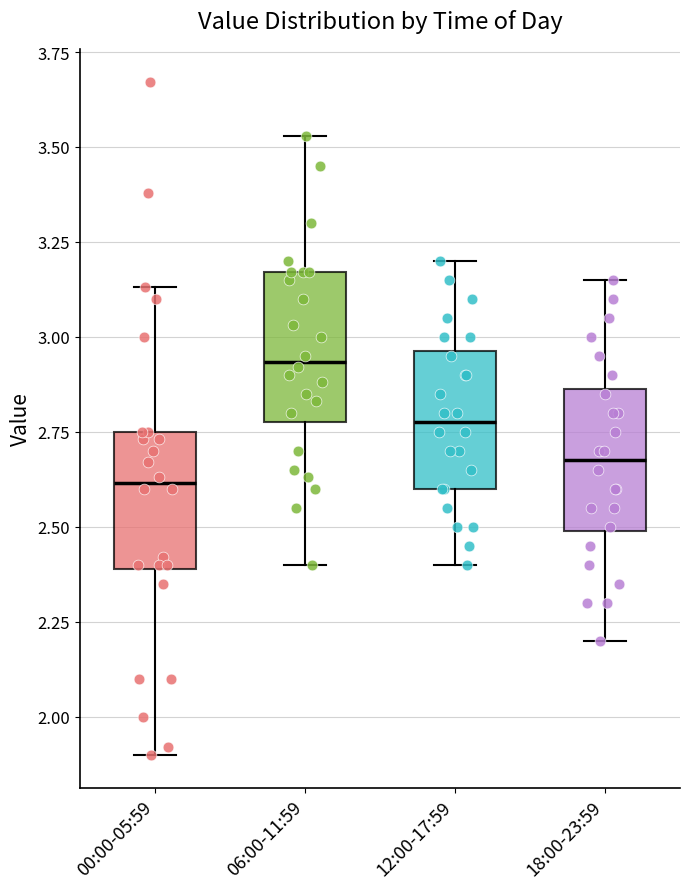

Reading left to right, read every box against the y-axis: the position of its median line, the range the box covers, and the ends of its whiskers. The values are not printed on the chart, so give them approximately, as read against the axis.

00:00-05:59: median 2.60, box 2.40 to 2.75, whiskers 1.90 to 3.15
06:00-11:59: median 2.95, box 2.80 to 3.15, whiskers 2.40 to 3.55
12:00-17:59: median 2.80, box 2.60 to 2.95, whiskers 2.40 to 3.20
18:00-23:59: median 2.70, box 2.50 to 2.85, whiskers 2.20 to 3.15